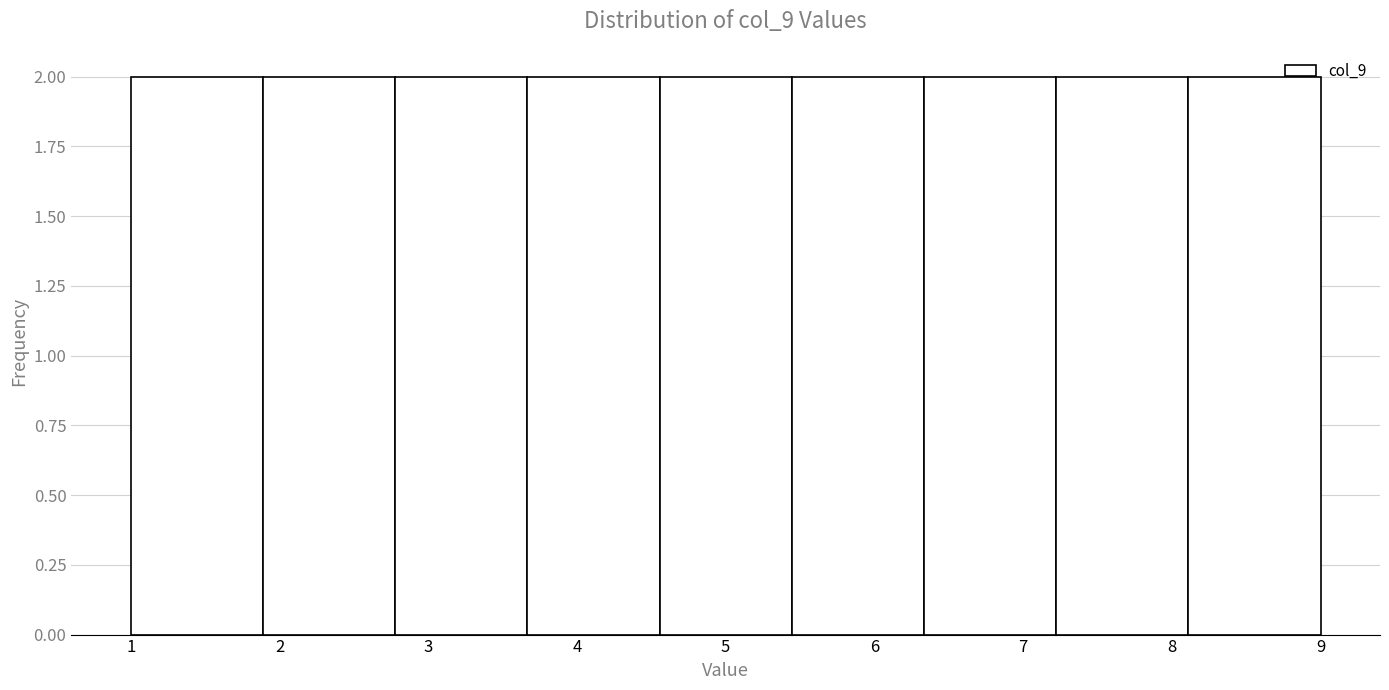

Reading left to right, transcribe this chart: for each bar, give the range it covers on the x-axis and its height. Neither the bar edges nor the heights are printed on the chart, so give them approximately, as read against the axes.

1.0 to 1.9: 2
1.9 to 2.8: 2
2.8 to 3.7: 2
3.7 to 4.6: 2
4.6 to 5.4: 2
5.4 to 6.3: 2
6.3 to 7.2: 2
7.2 to 8.1: 2
8.1 to 9.0: 2